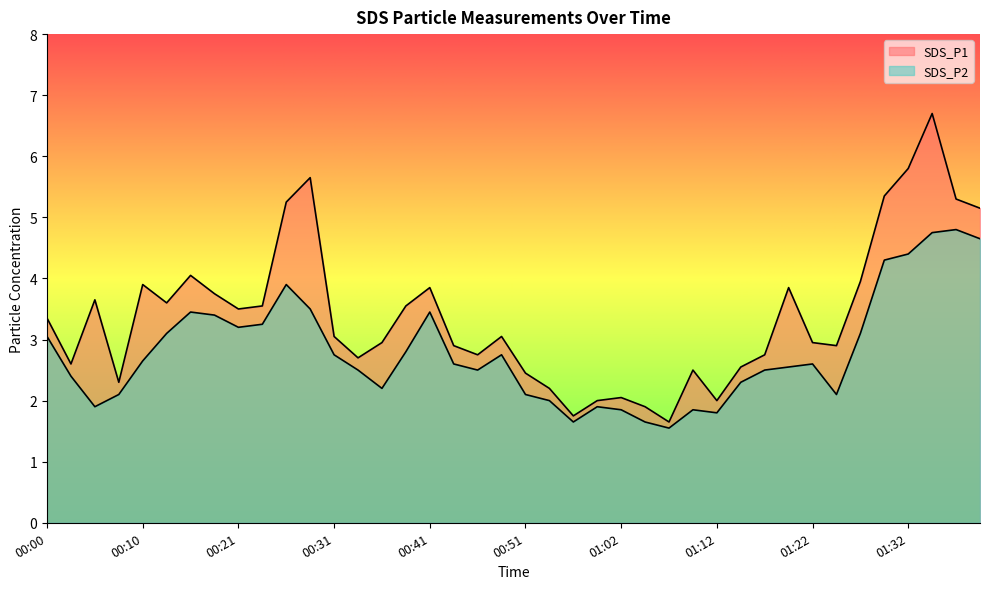

What is the sum of all SDS_P1 values?

135.7